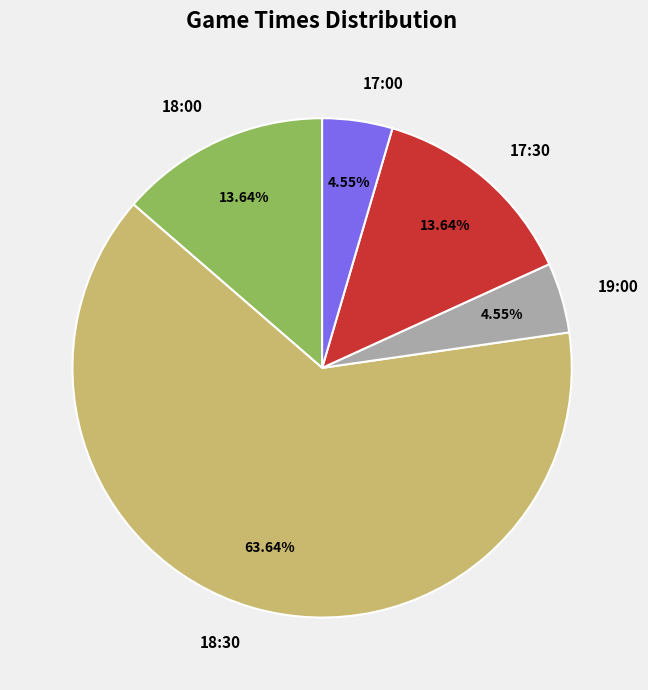

Between 19:00 and 18:00, which is larger?

18:00